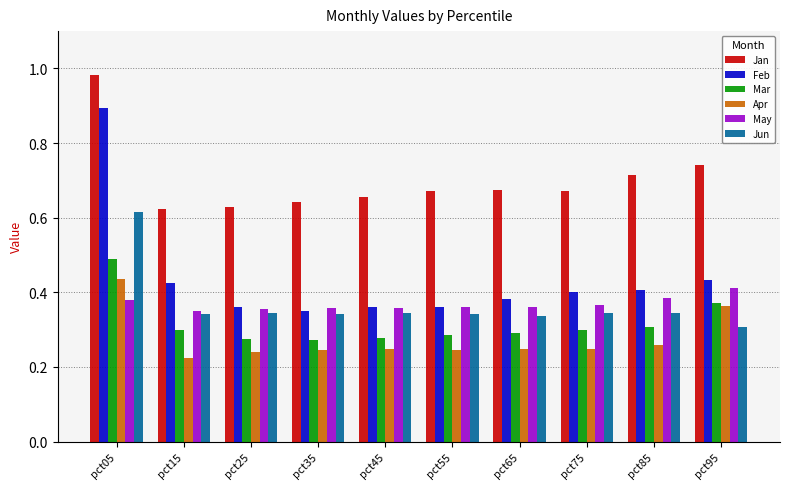

How many bars are there in total?

60